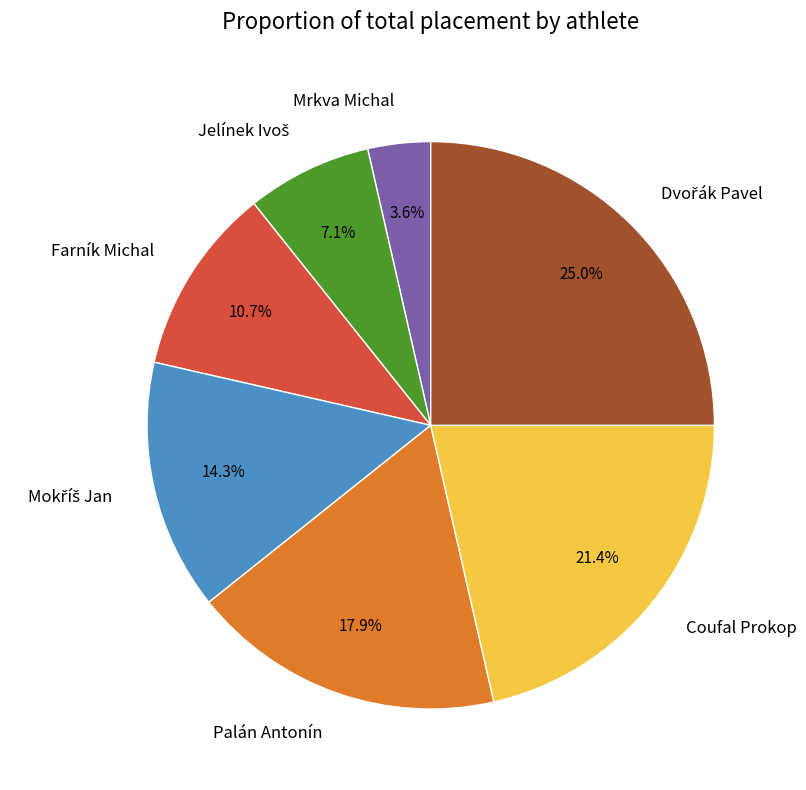

Is there any slice that represents more than half of the pie?

No